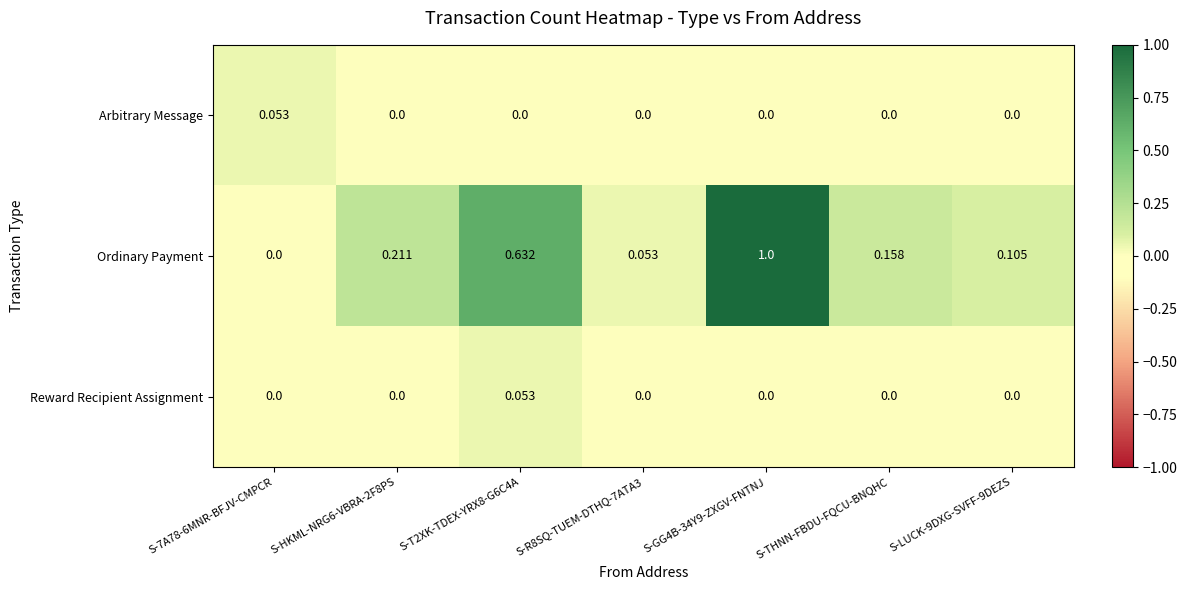

At S-T2XK-TDEX-YRX8-G6C4A, list the series in order from smallest to largest.

Arbitrary Message, Reward Recipient Assignment, Ordinary Payment